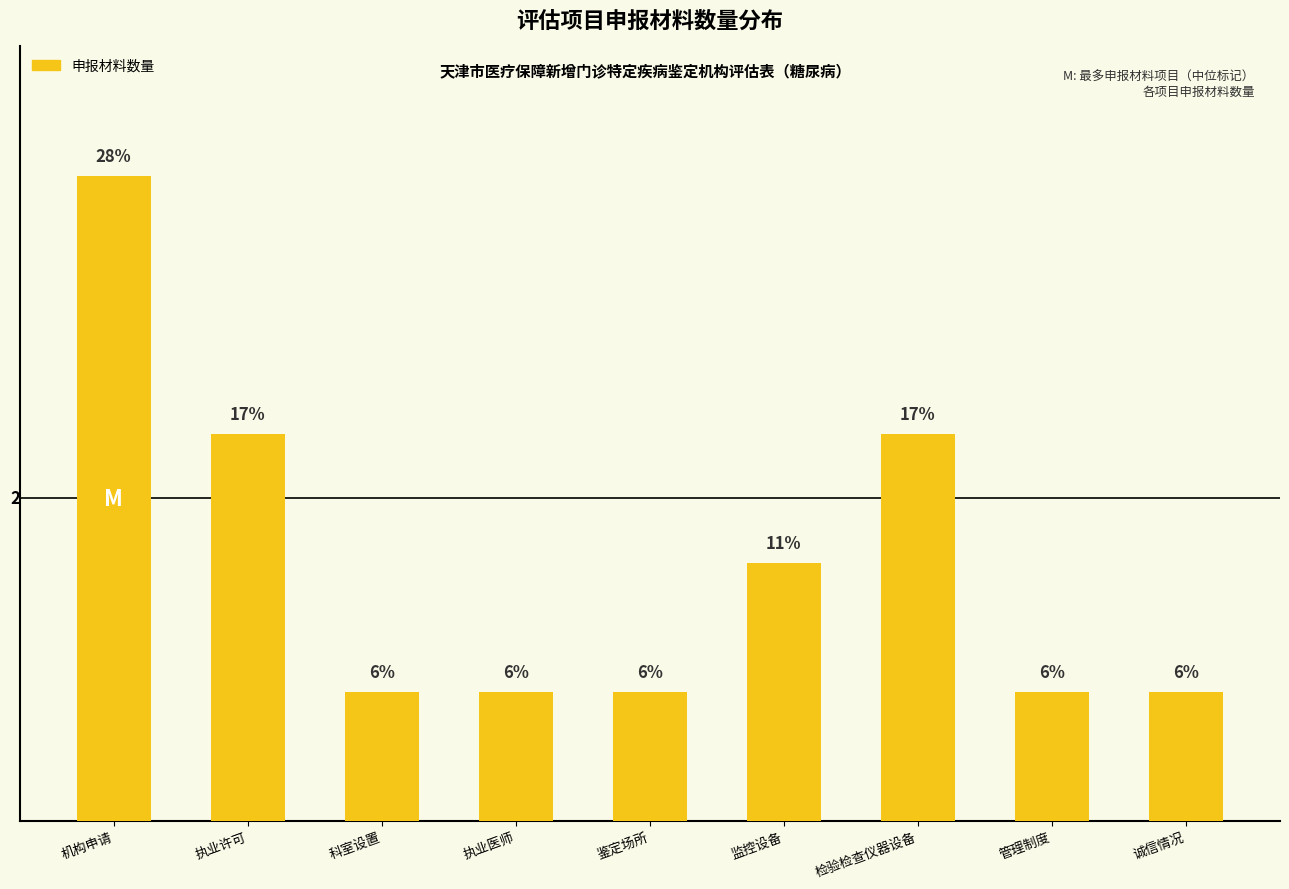

What position from the left is 机构申请?

1